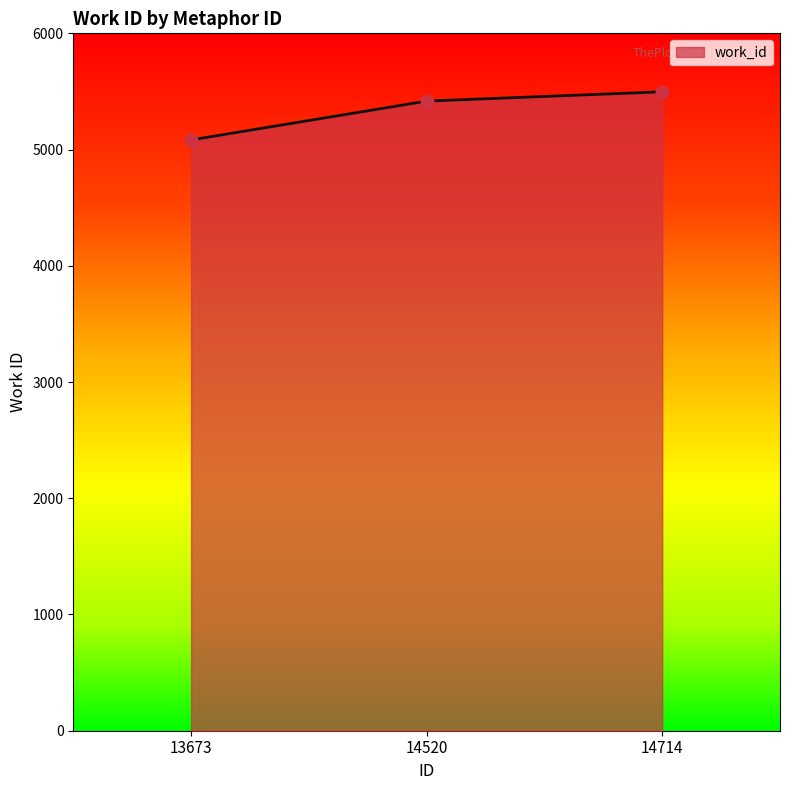

Between 13673 and 14714, which is larger?

14714